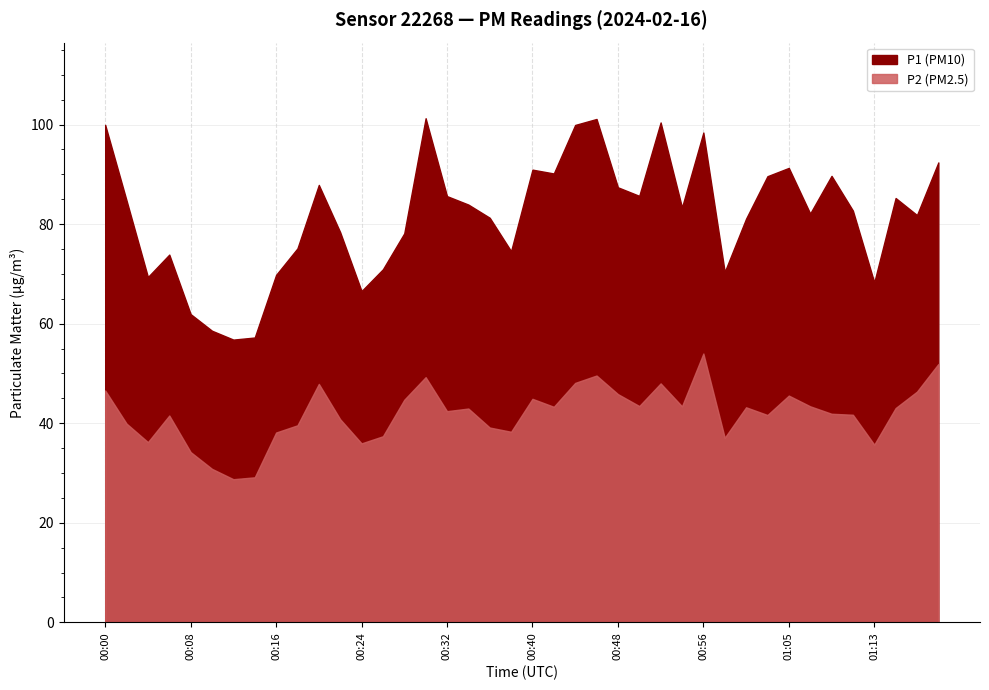

What is the spread (max minus min) of values at 00:26?

33.6